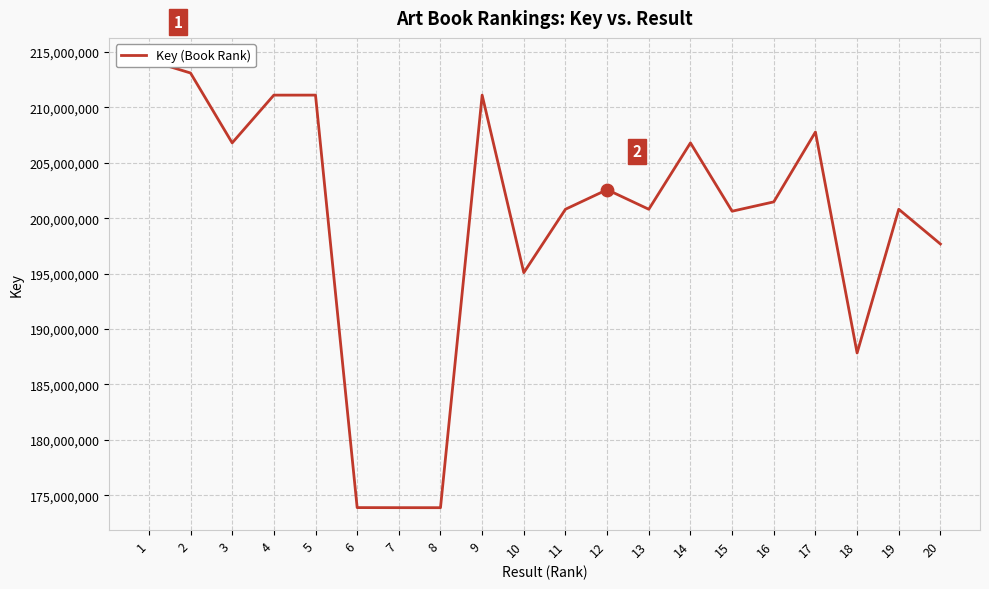

What is the change in value from 5 to 11?

-10296814